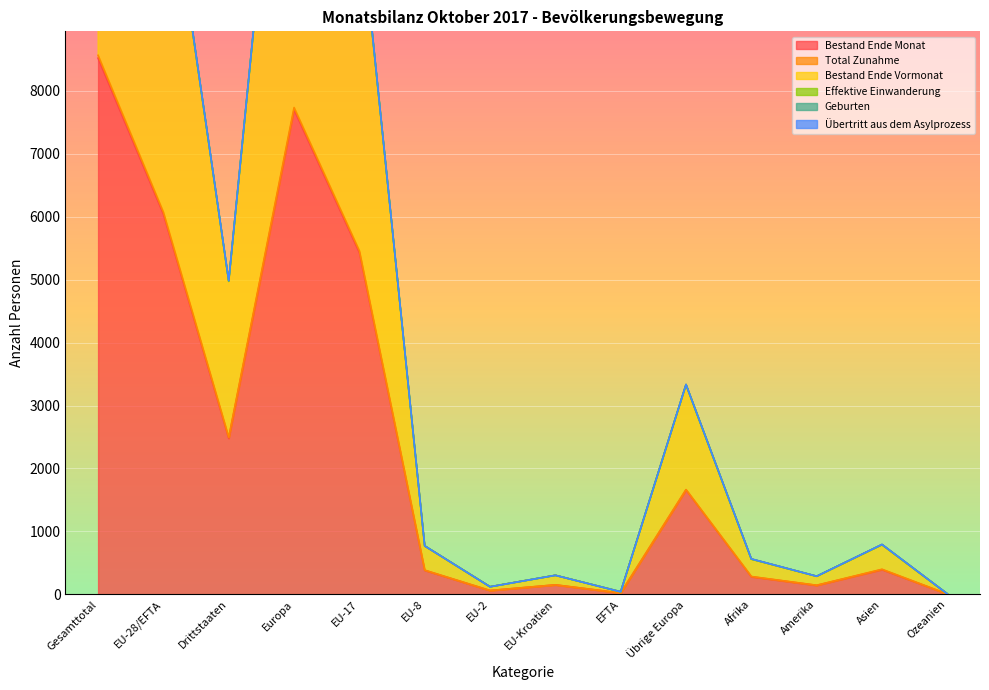

How many data points in Effektive Einwanderung are less than 788?

7